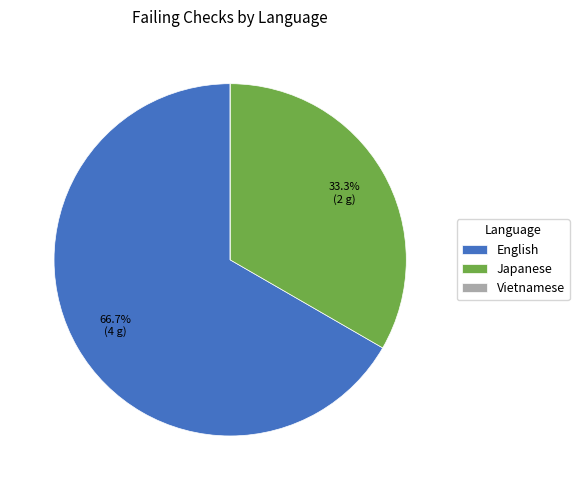

Which category has the biggest portion of the pie?

English